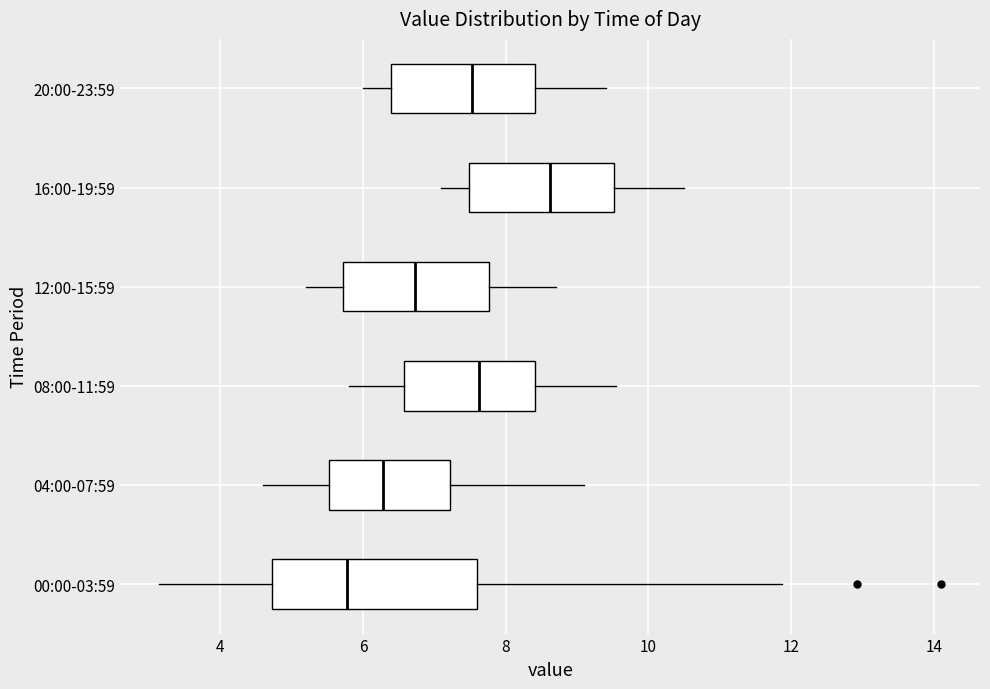

Which box's median line is the furthest to the right?

16:00-19:59